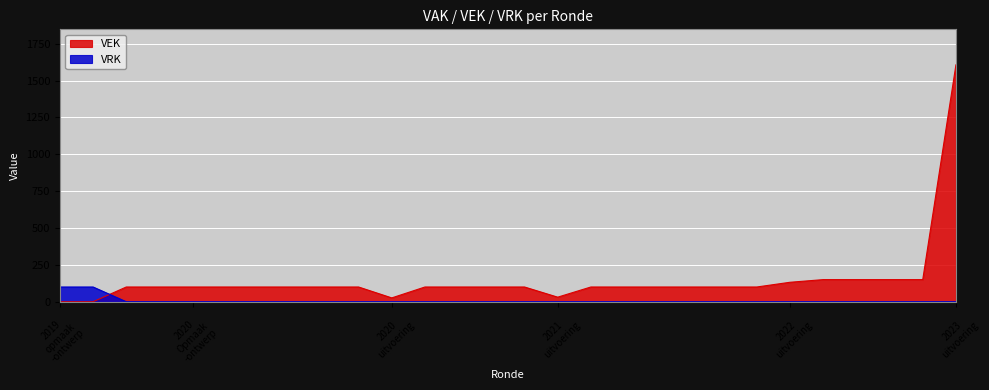

True or false: VRK has a value of 0 at 2022 2de aanpassing - goedgekeurd.

True